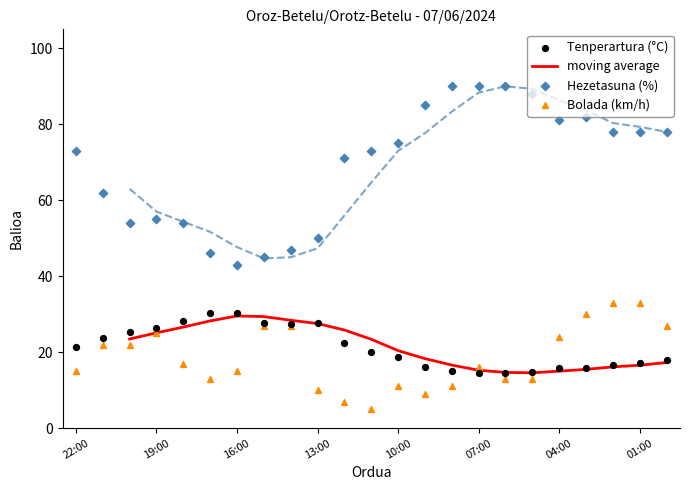

Which series has the largest total across all categories?

Hezetasuna (%)